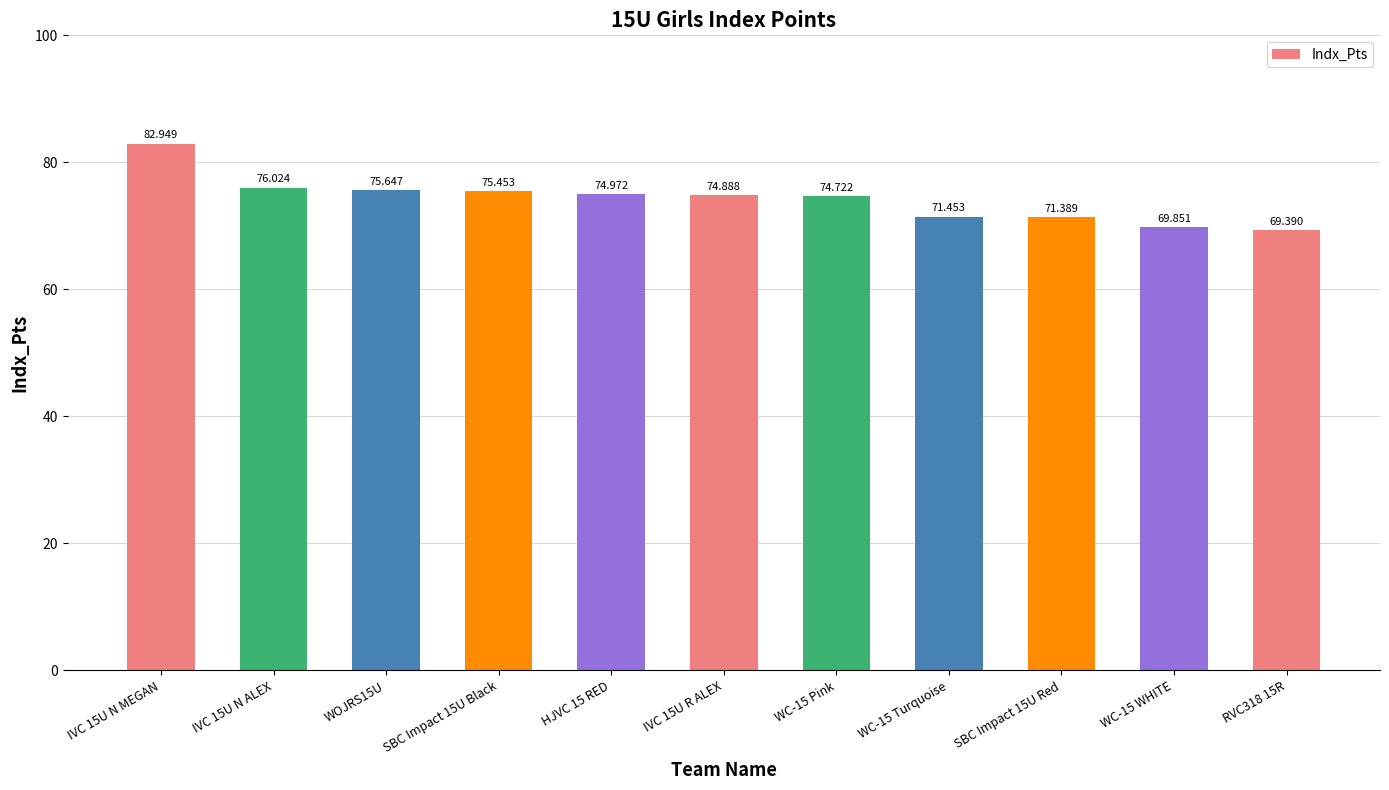

Reading left to right, list all the values displayed in this chart.

82.9	76.0	75.6	75.5	75.0	74.9	74.7	71.5	71.4	69.9	69.4